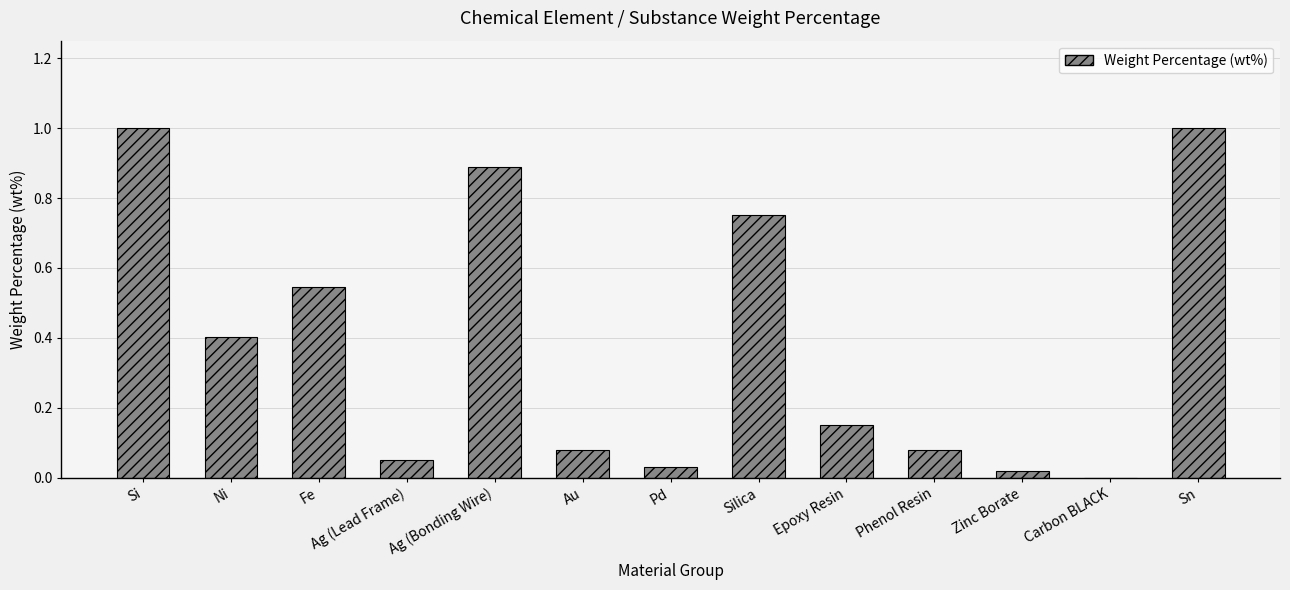

Which has a higher value, Ni or Ag (Lead Frame)?

Ni